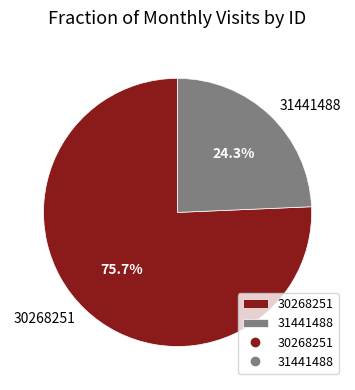

Combined, what portion of the pie is 31441488 and 30268251?

100.0%